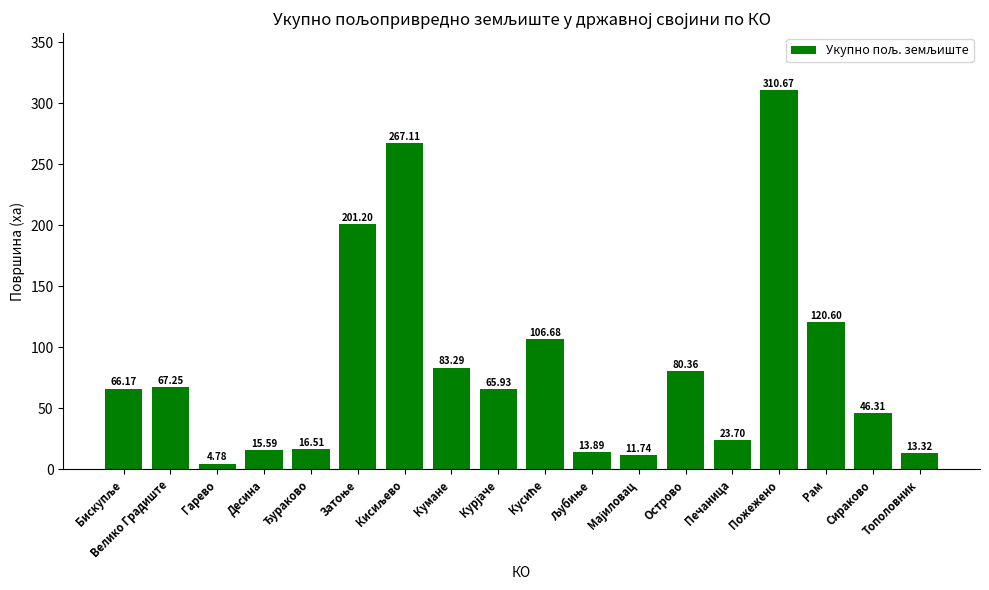

What is the difference between the maximum and minimum values?

305.9